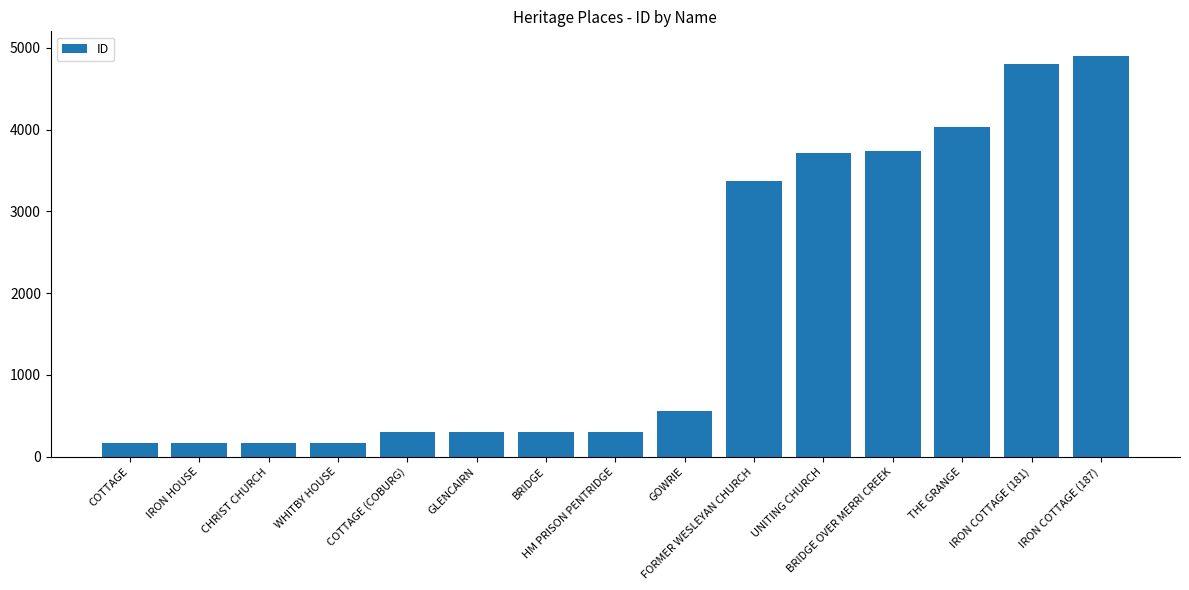

What is the smallest value displayed?

167